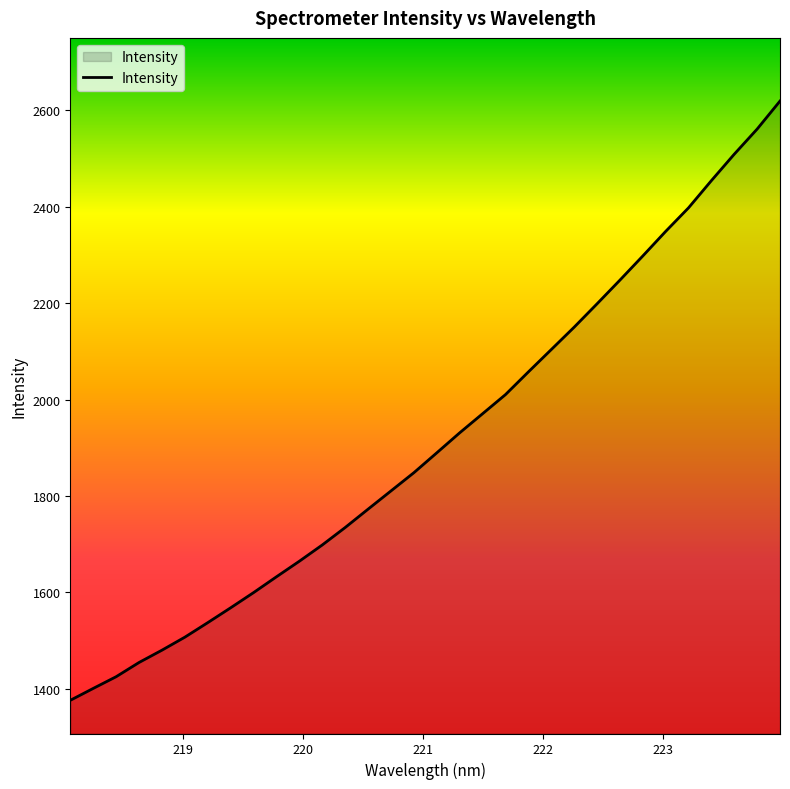

What is the difference between the maximum and minimum values?

1242.7